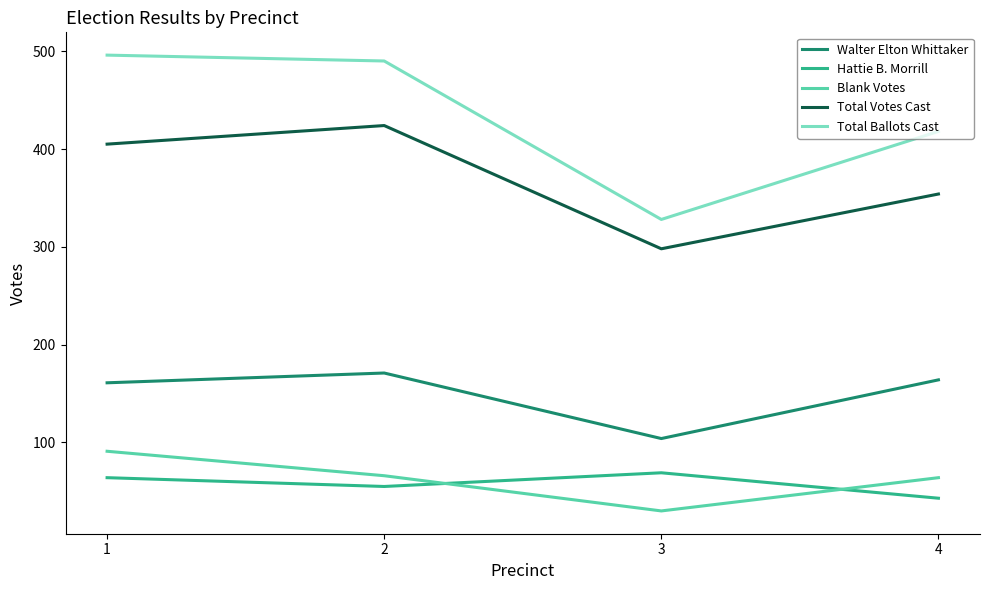

What is the sum of all Blank Votes values?

251